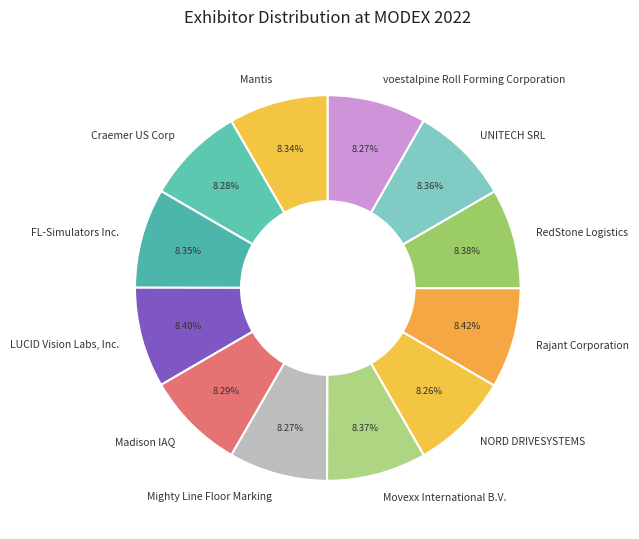

What is the ratio of the value at Mighty Line Floor Marking to the value at Mantis?

1.0